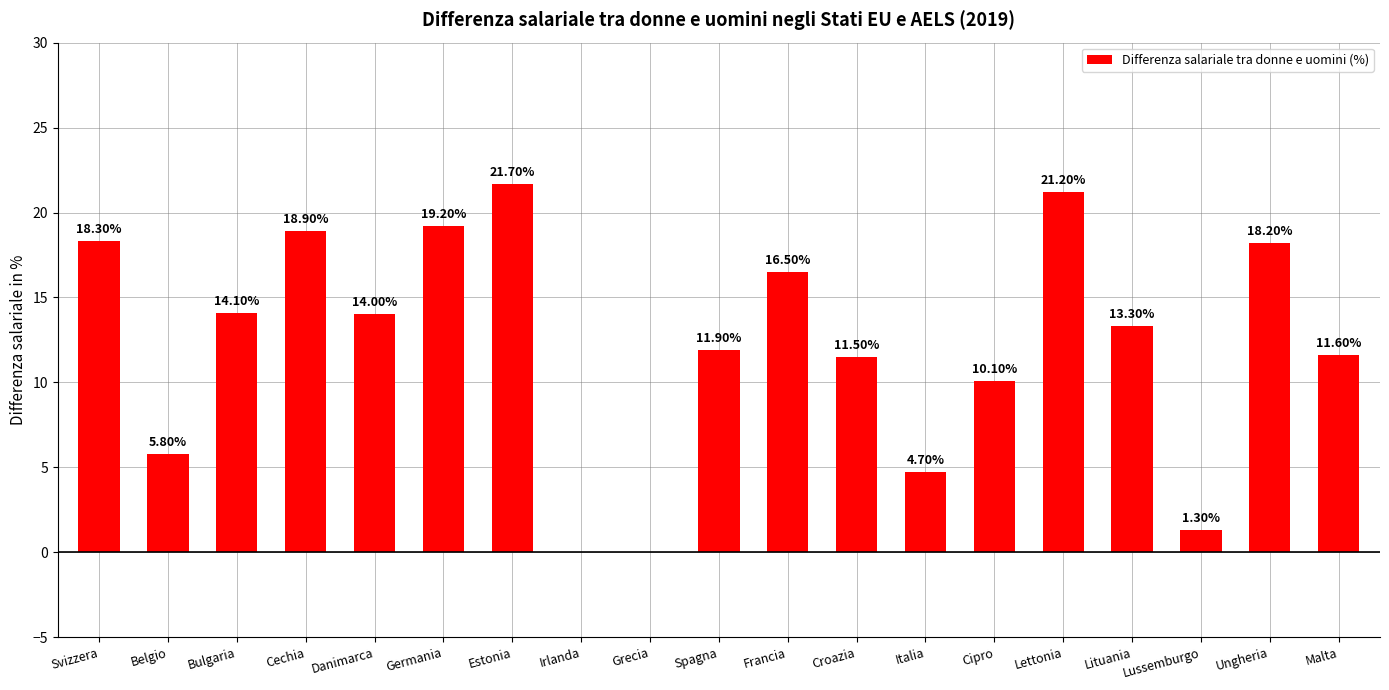

What is the sum of the values at Croazia and Belgio?

17.3